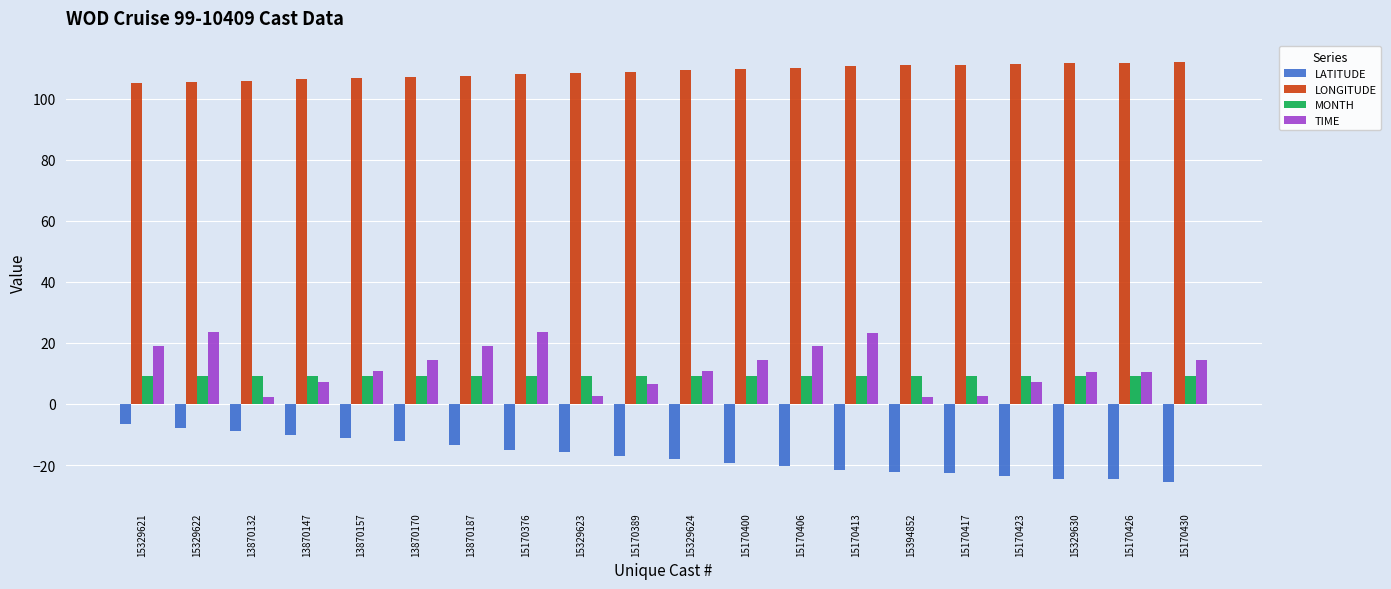

What is the greatest value displayed?

112.1